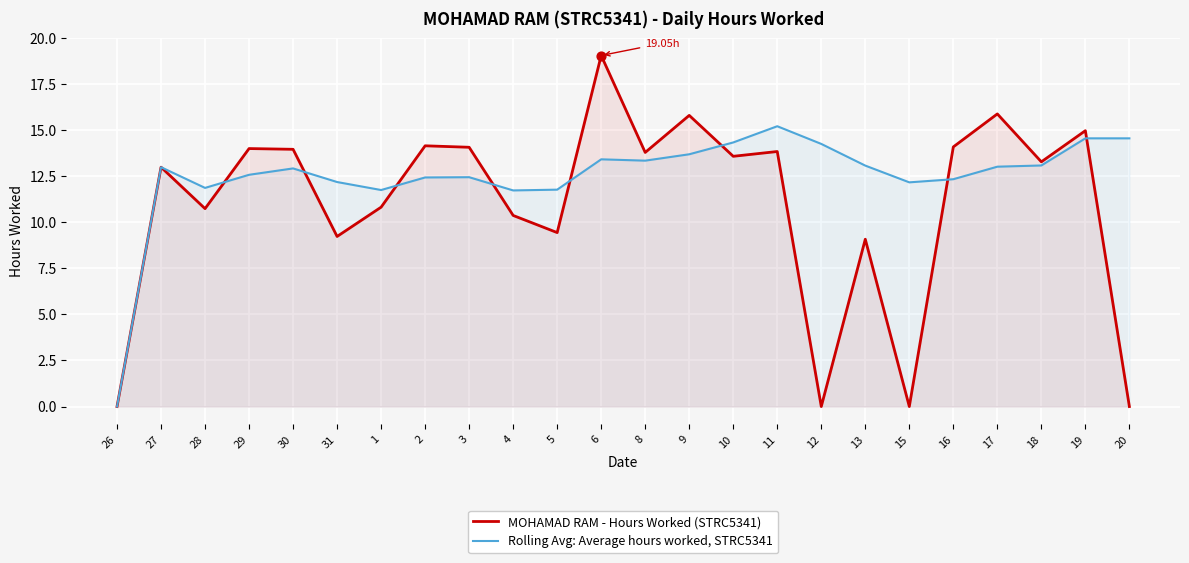

At how many categories does at least one series exceed 14?

11